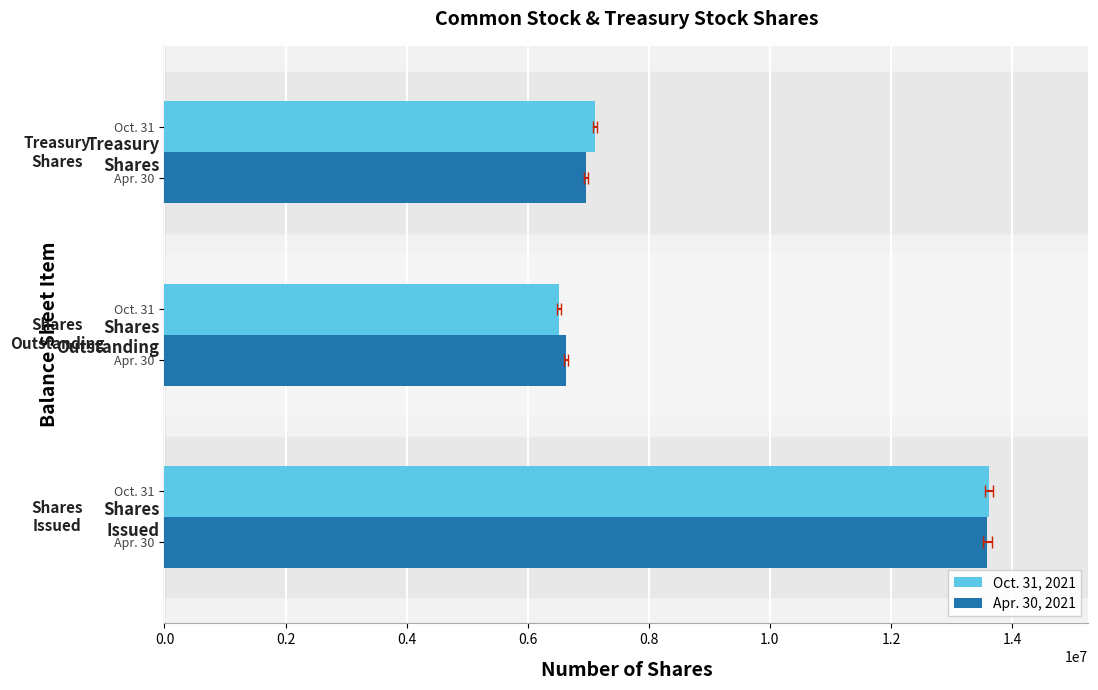

List the series in order of their peak value, lowest first.

Apr. 30, 2021, Oct. 31, 2021